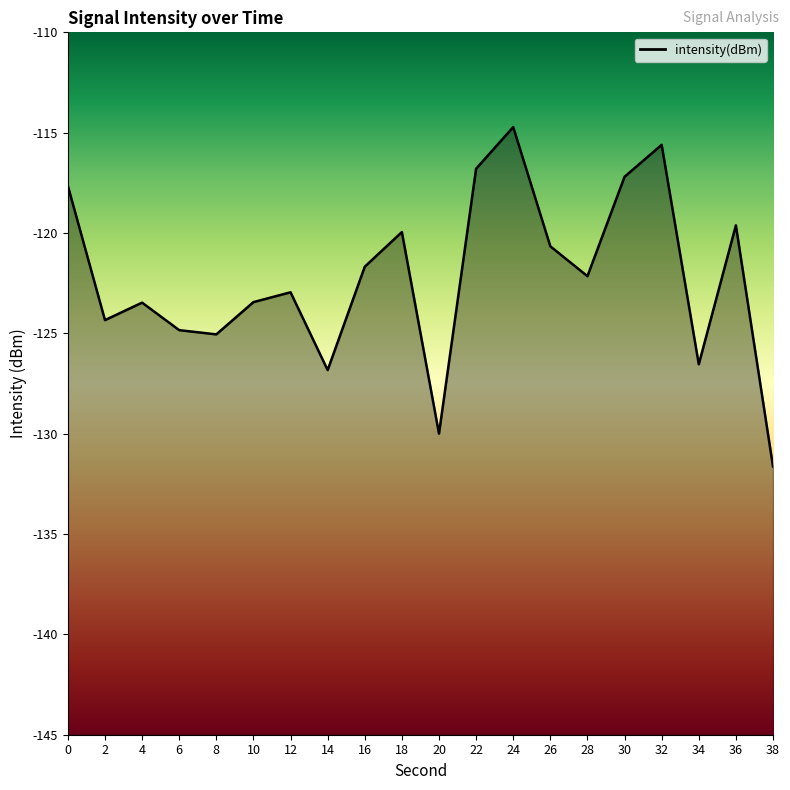

What is the difference between the values at 10 and 34?

3.1